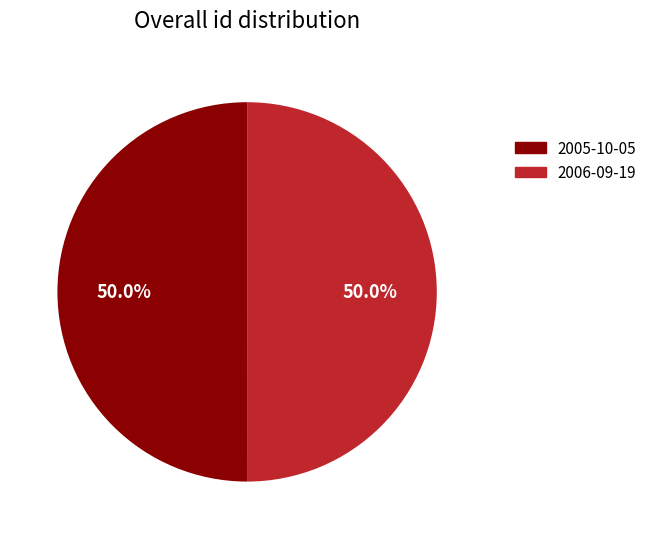

Approximately how many times larger is the value at 2005-10-05 compared to 2006-09-19?

1.0